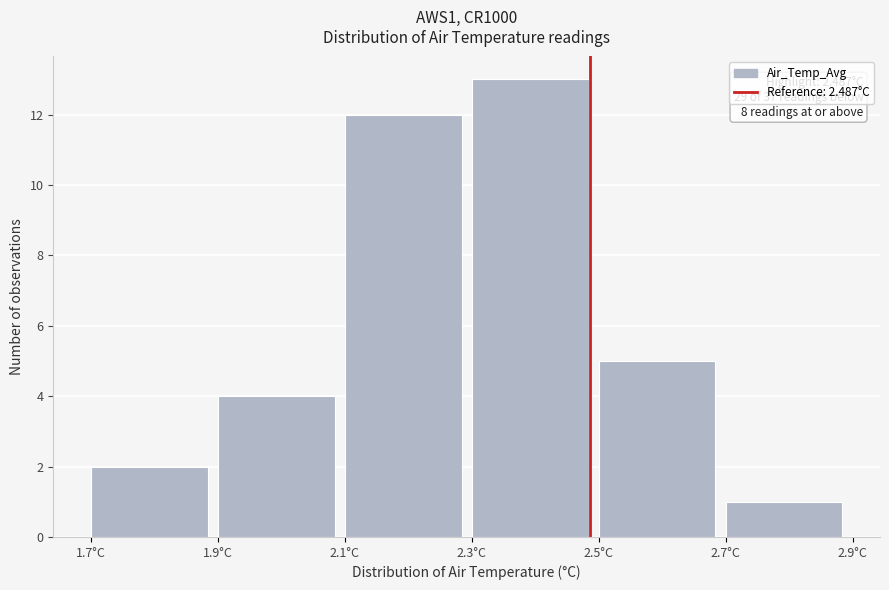

Over which range of the x-axis is the bar tallest?

2.3 to 2.5